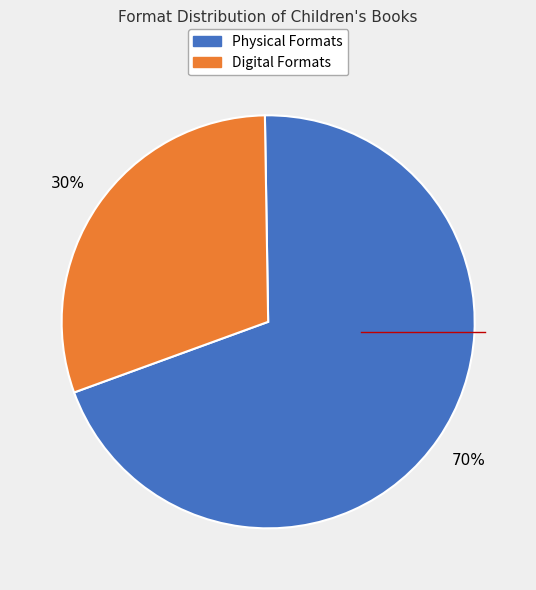

To the nearest percent, what is the average slice percentage?

50%